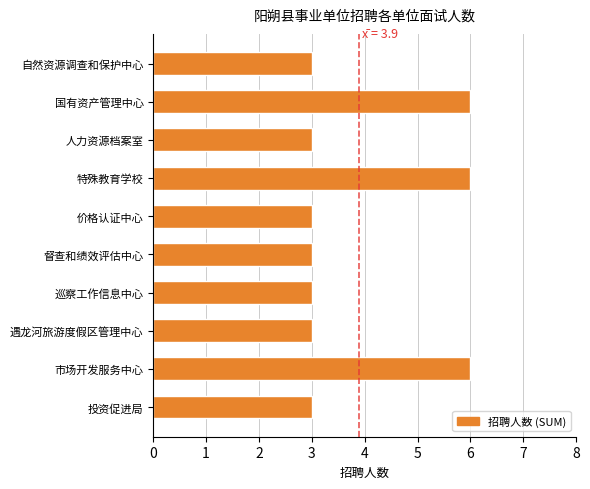

What is the greatest value displayed?

6